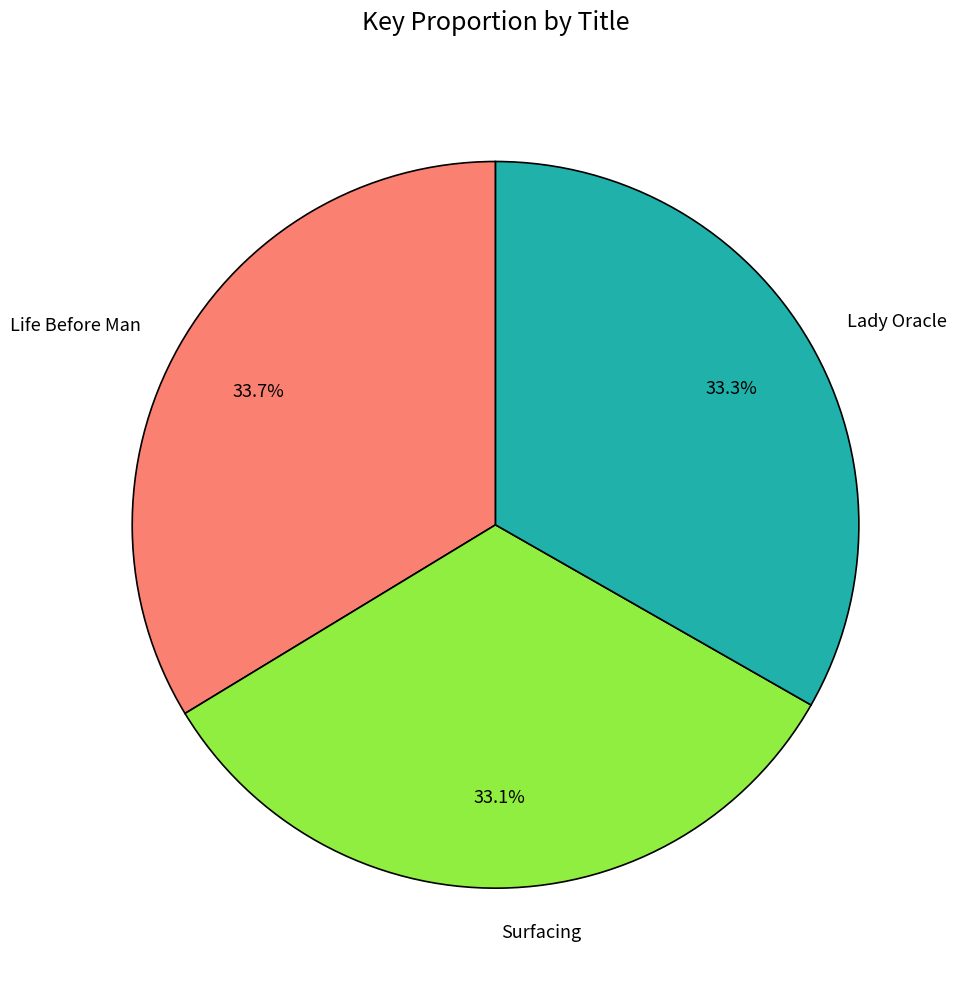

Is there a majority slice in this chart?

No